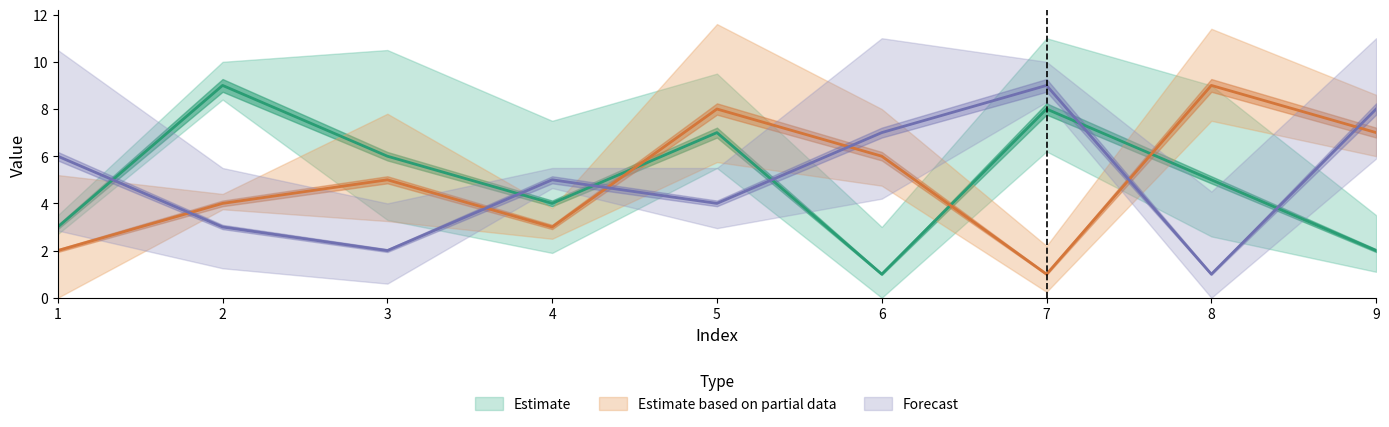

Does the chart display data point markers on the line(s)?

No